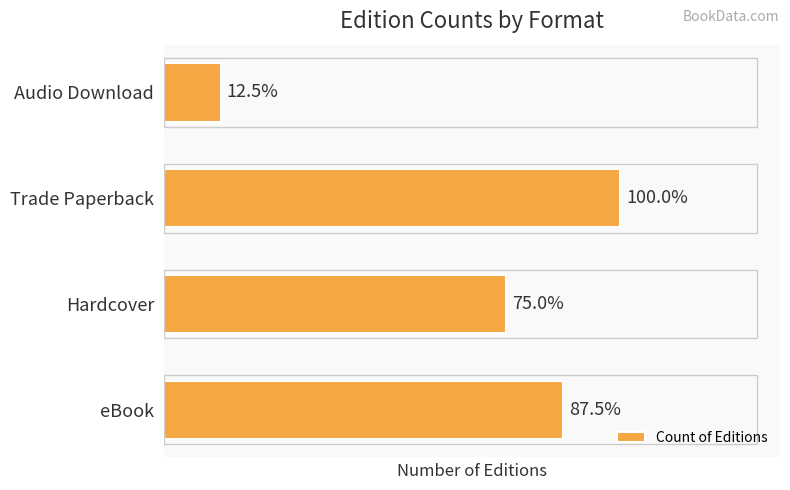

What is the difference between the maximum and second lowest values?

4